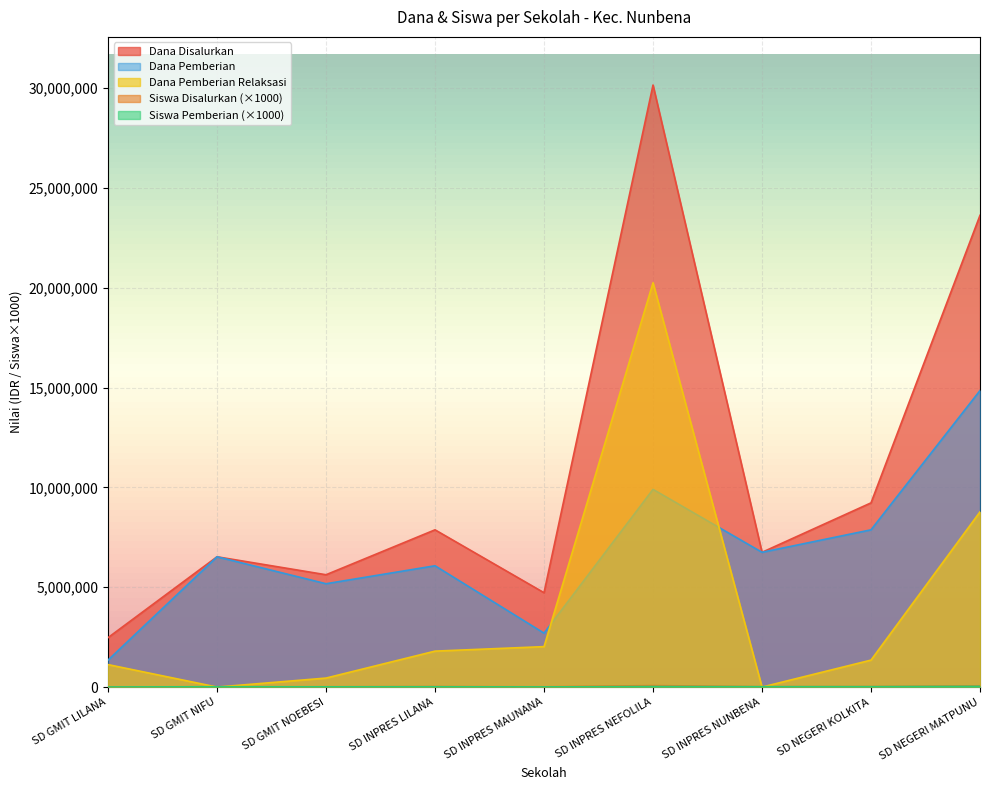

Reading right to left, transcribe all the data shown in this chart.

Dana Disalurkan: SD NEGERI MATPUNU=23625000	SD NEGERI KOLKITA=9225000	SD INPRES NUNBENA=6750000	SD INPRES NEFOLILA=30150000	SD INPRES MAUNANA=4725000	SD INPRES LILANA=7875000	SD GMIT NOEBESI=5625000	SD GMIT NIFU=6525000	SD GMIT LILANA=2475000
Siswa Disalurkan: SD NEGERI MATPUNU=63000	SD NEGERI KOLKITA=23000	SD INPRES NUNBENA=18000	SD INPRES NEFOLILA=74000	SD INPRES MAUNANA=13000	SD INPRES LILANA=23000	SD GMIT NOEBESI=13000	SD GMIT NIFU=16000	SD GMIT LILANA=8000
Dana Pemberian Relaksasi: SD NEGERI MATPUNU=8775000	SD NEGERI KOLKITA=1350000	SD INPRES NUNBENA=0	SD INPRES NEFOLILA=20250000	SD INPRES MAUNANA=2025000	SD INPRES LILANA=1800000	SD GMIT NOEBESI=450000	SD GMIT NIFU=0	SD GMIT LILANA=1125000
Siswa Pemberian: SD NEGERI MATPUNU=37000	SD NEGERI KOLKITA=20000	SD INPRES NUNBENA=18000	SD INPRES NEFOLILA=29000	SD INPRES MAUNANA=7000	SD INPRES LILANA=16000	SD GMIT NOEBESI=12000	SD GMIT NIFU=16000	SD GMIT LILANA=4000
Dana Pemberian: SD NEGERI MATPUNU=14850000	SD NEGERI KOLKITA=7875000	SD INPRES NUNBENA=6750000	SD INPRES NEFOLILA=9900000	SD INPRES MAUNANA=2700000	SD INPRES LILANA=6075000	SD GMIT NOEBESI=5175000	SD GMIT NIFU=6525000	SD GMIT LILANA=1350000